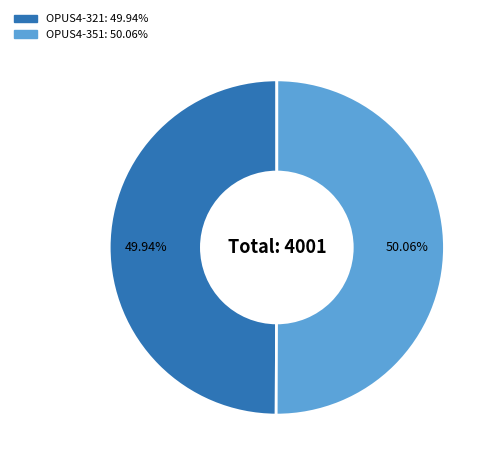

Does any single category account for the majority?

Yes